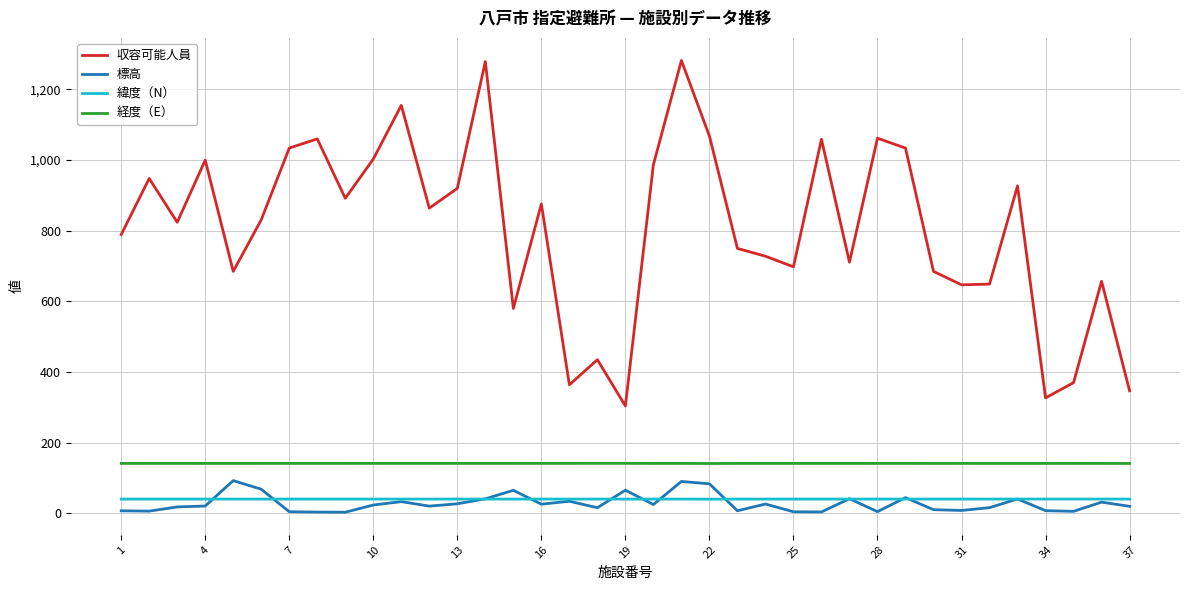

List the series in order of their peak value, highest first.

収容可能人員, 経度（E）, 標高, 緯度（N）